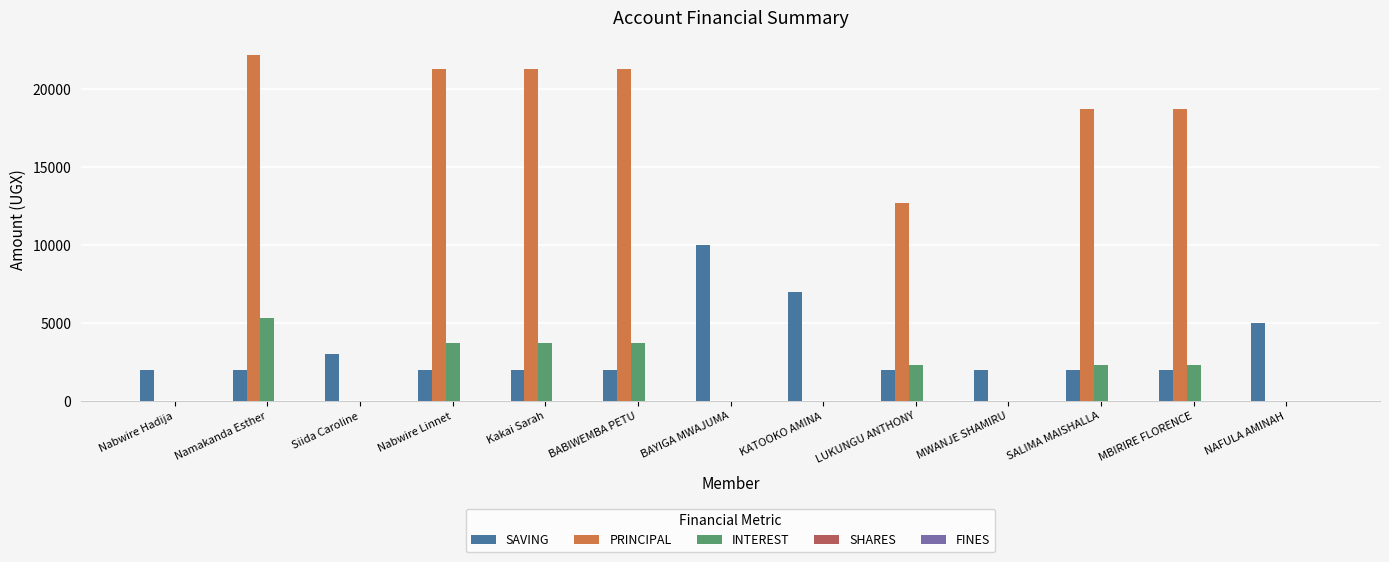

Which series has the widest spread of values?

PRINCIPAL